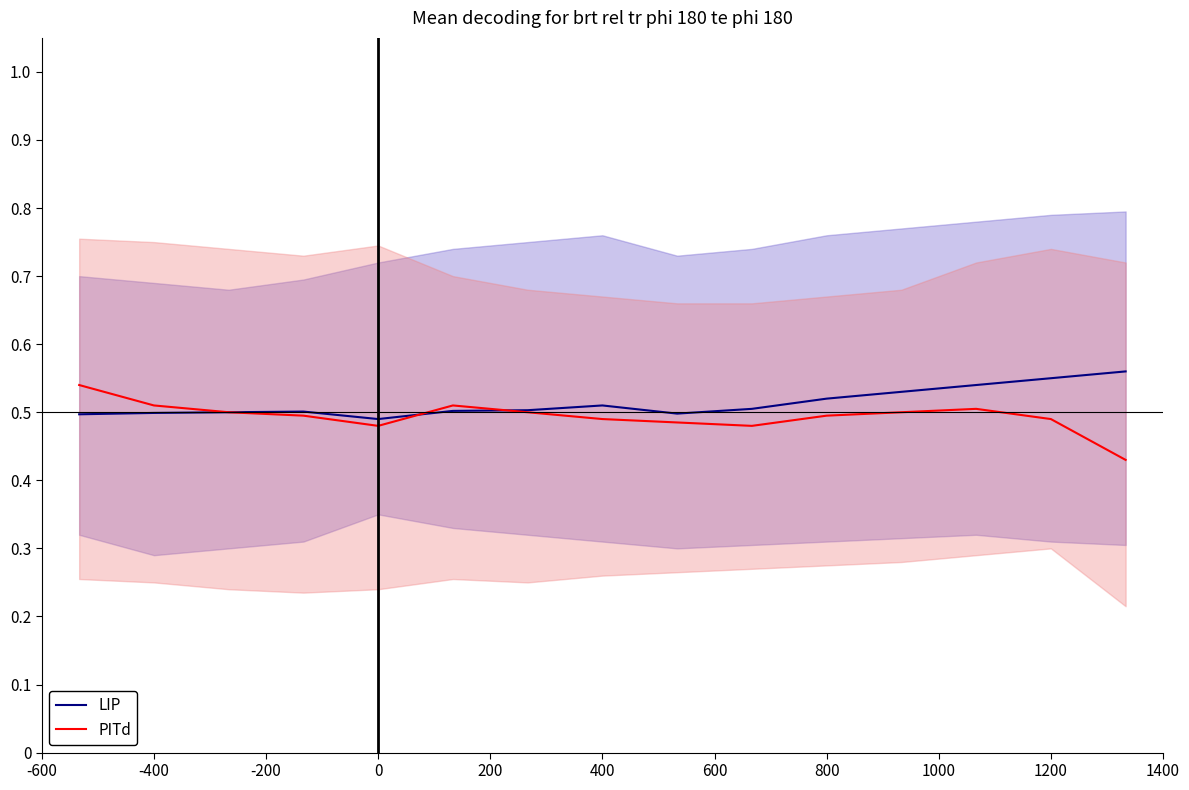

Reading right to left, what are all the values shown in this chart?

LIP: 0.6	0.6	0.5	0.5	0.5	0.5	0.5	0.5	0.5	0.5	0.5	0.5	0.5	0.5	0.5
PITd: 0.4	0.5	0.5	0.5	0.5	0.5	0.5	0.5	0.5	0.5	0.5	0.5	0.5	0.5	0.5